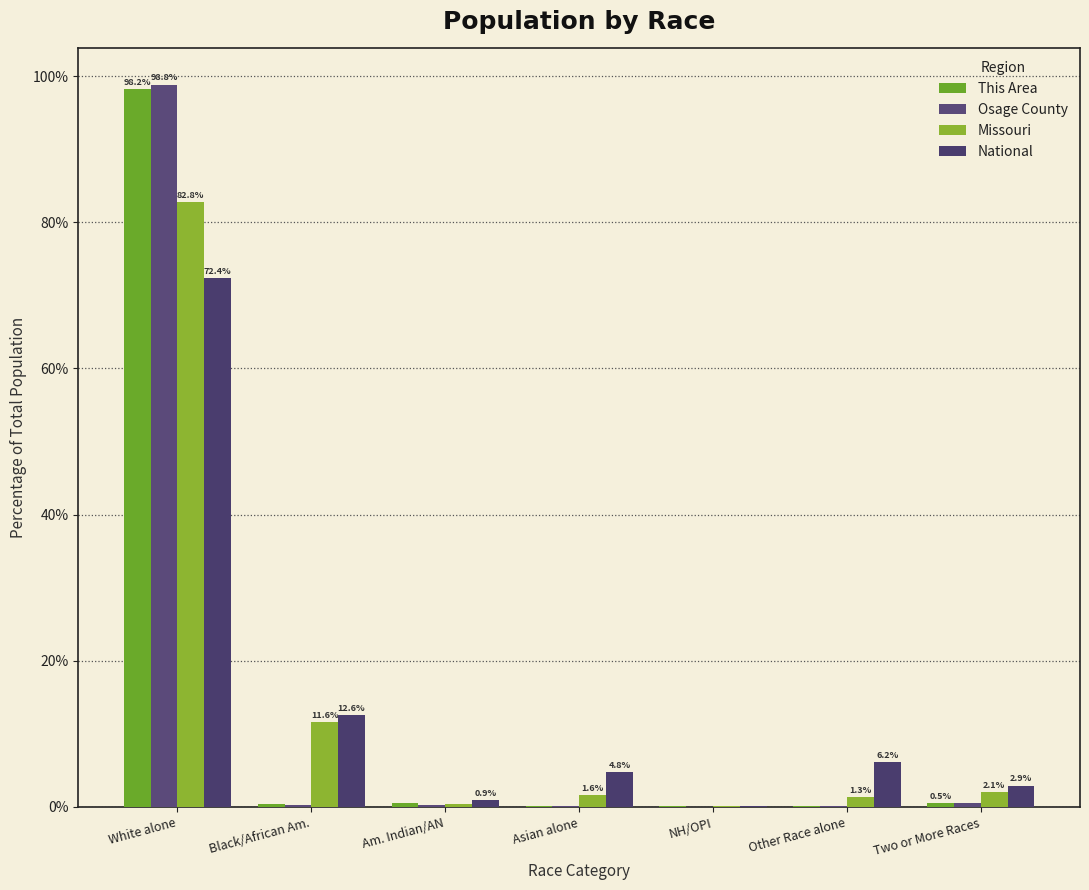

True or false: Missouri has a value of 82.8 at White alone.

True